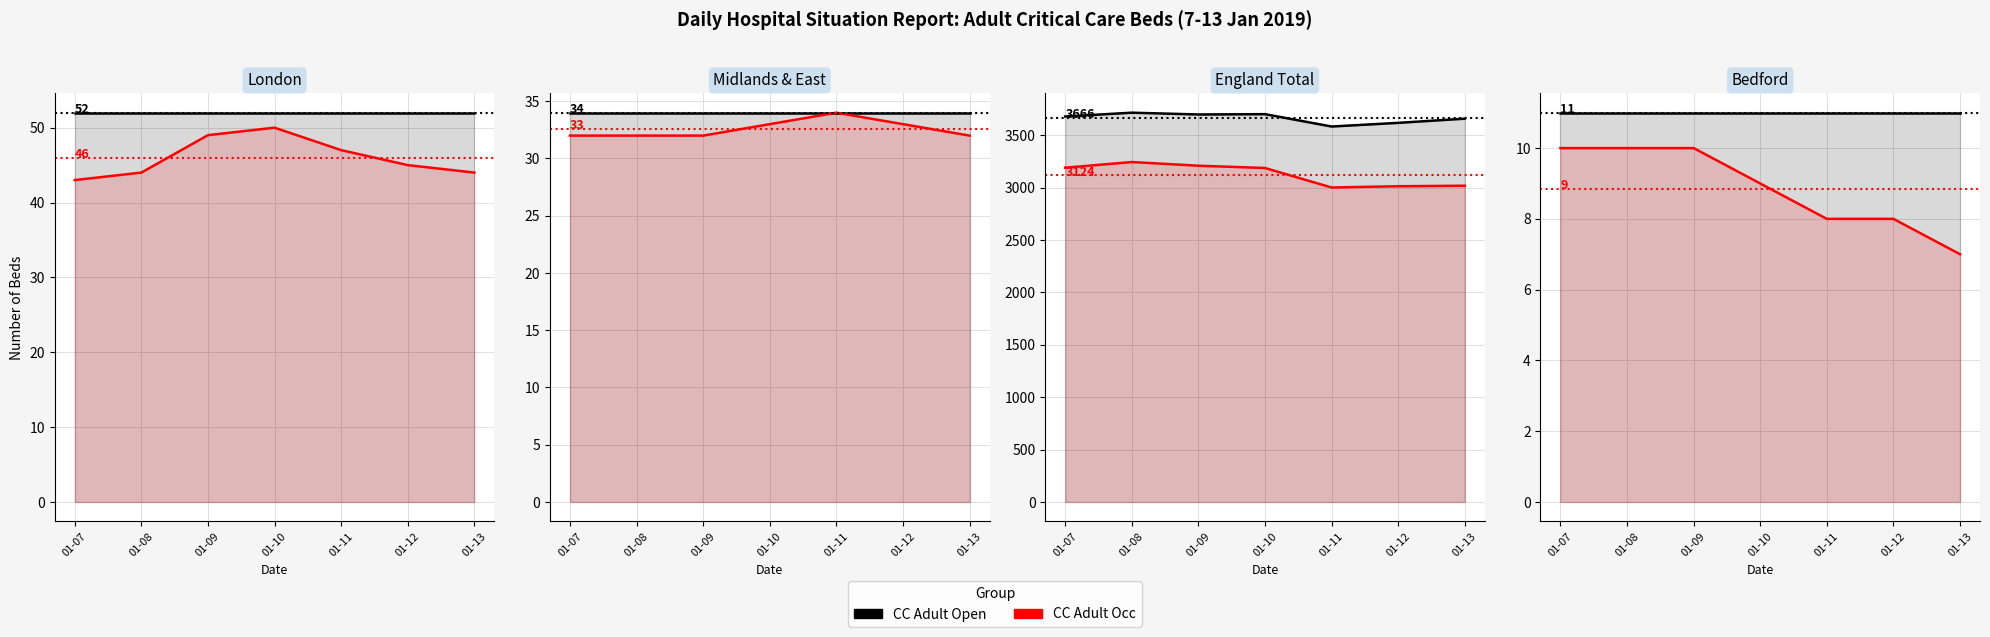

How many data points in CC Adult Occ are less than 9?

3